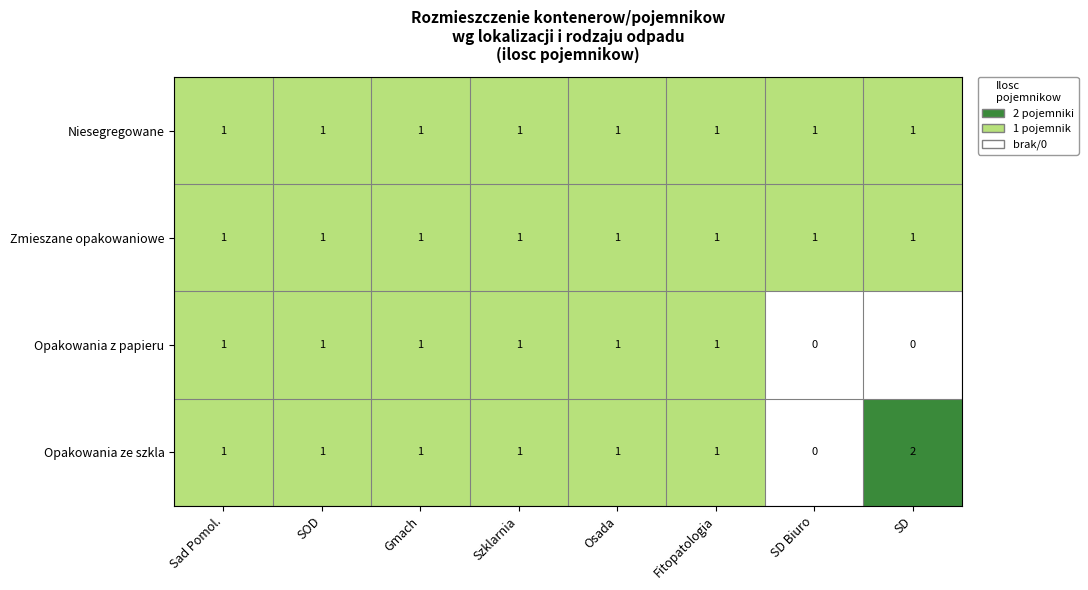

What is the total value across all series at Sad Pomol.?

4